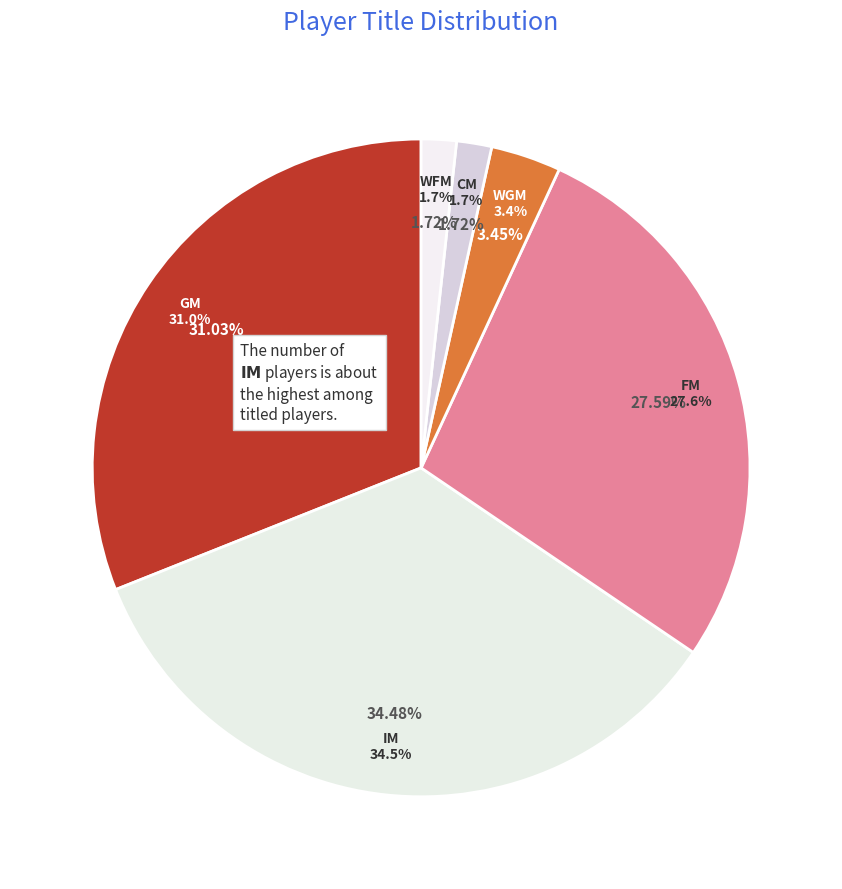

Is the sum of CM and FM greater than half?

No